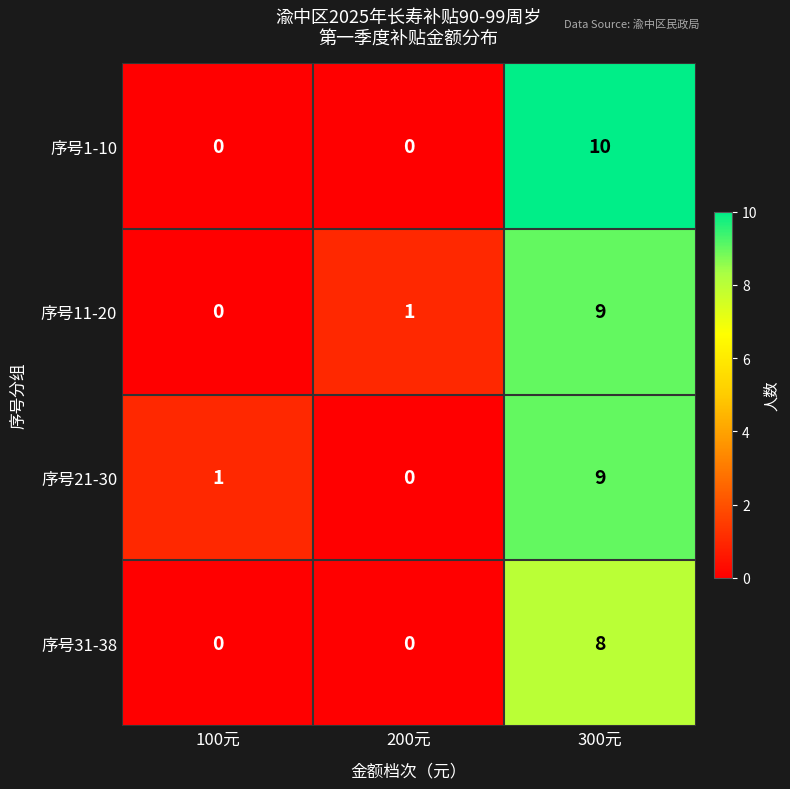

What is the maximum value shown in the chart?

10